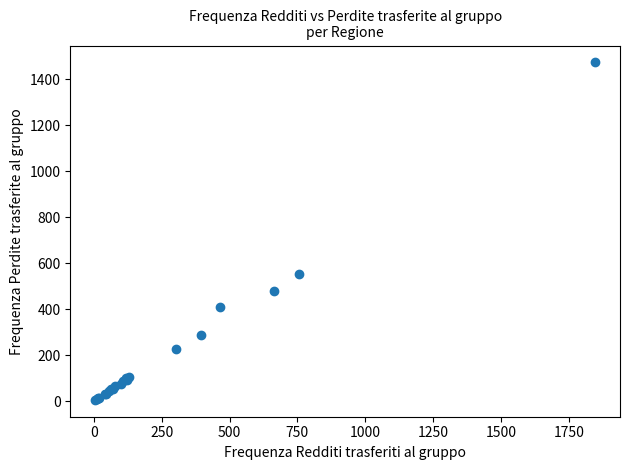

What Y value in the scatter plot is closest to 740?

555